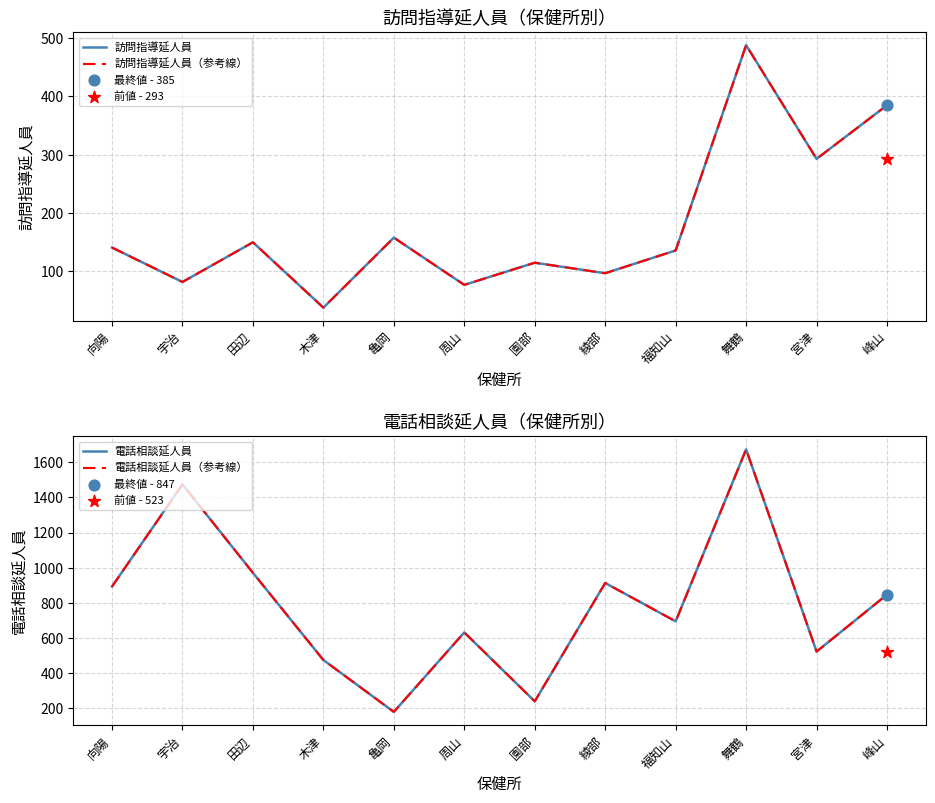

Which series reaches the minimum Y coordinate?

訪問指導延人員